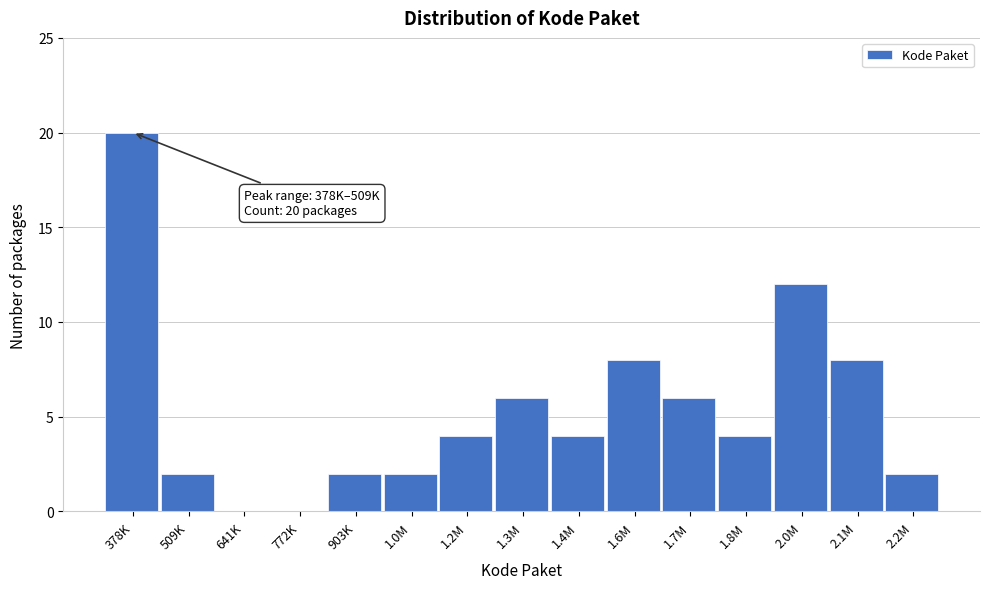

Reading left to right, what are all the values shown in this chart?

378K=20	509K=2	641K=0	772K=0	903K=2	1.0M=2	1.2M=4	1.3M=6	1.4M=4	1.6M=8	1.7M=6	1.8M=4	2.0M=12	2.1M=8	2.2M=2